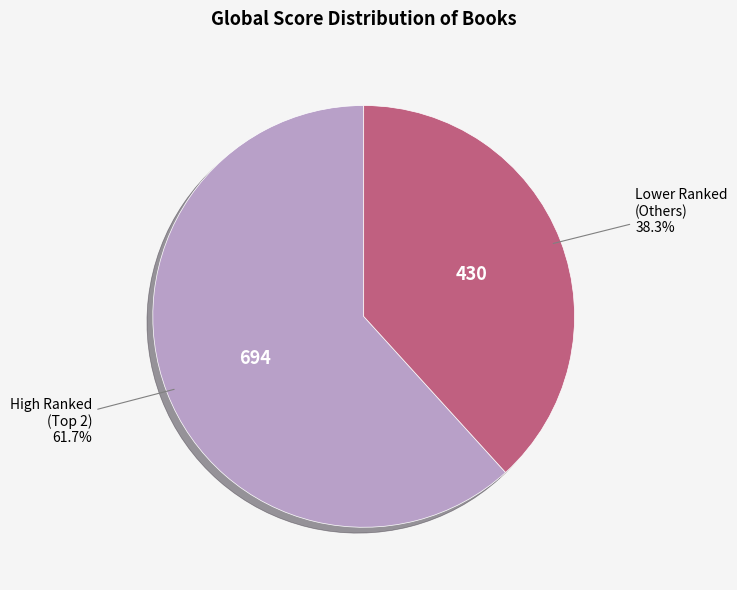

What portion of the pie excludes Lower Ranked (Others)?

61.7%